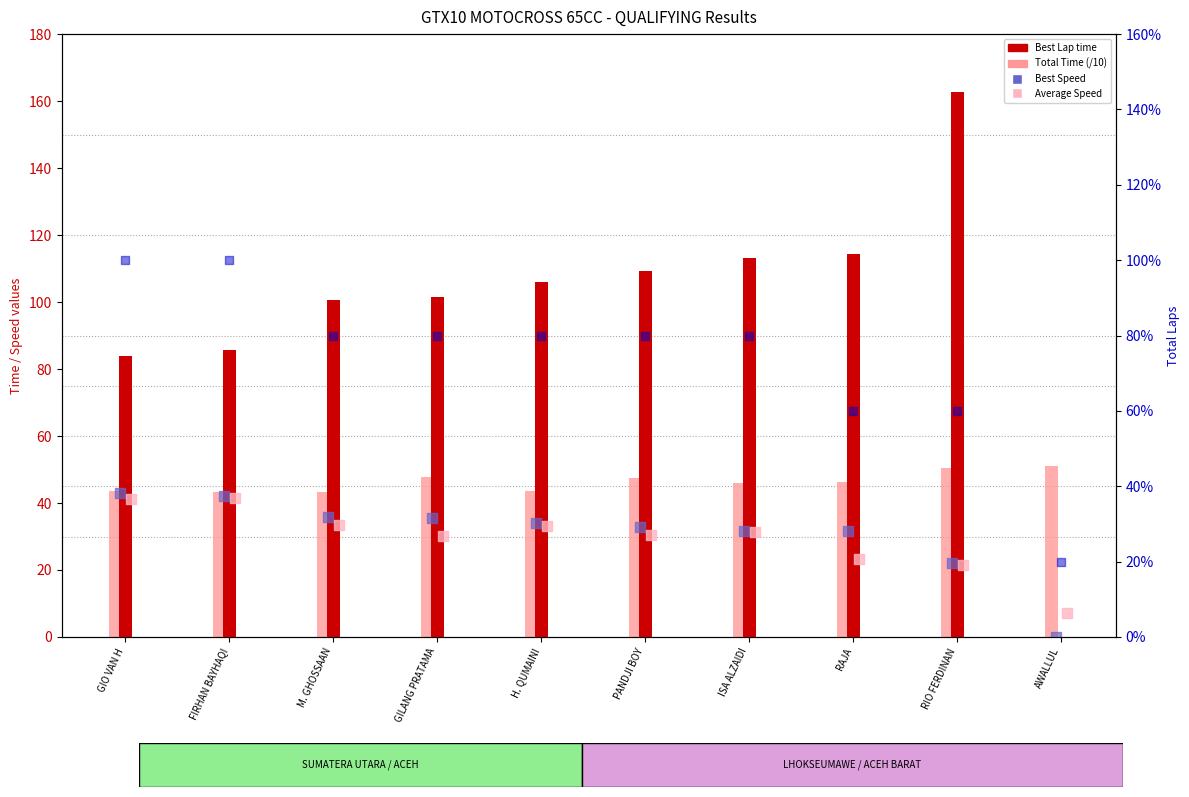

Which series contains the highest Y value?

Best Lap time